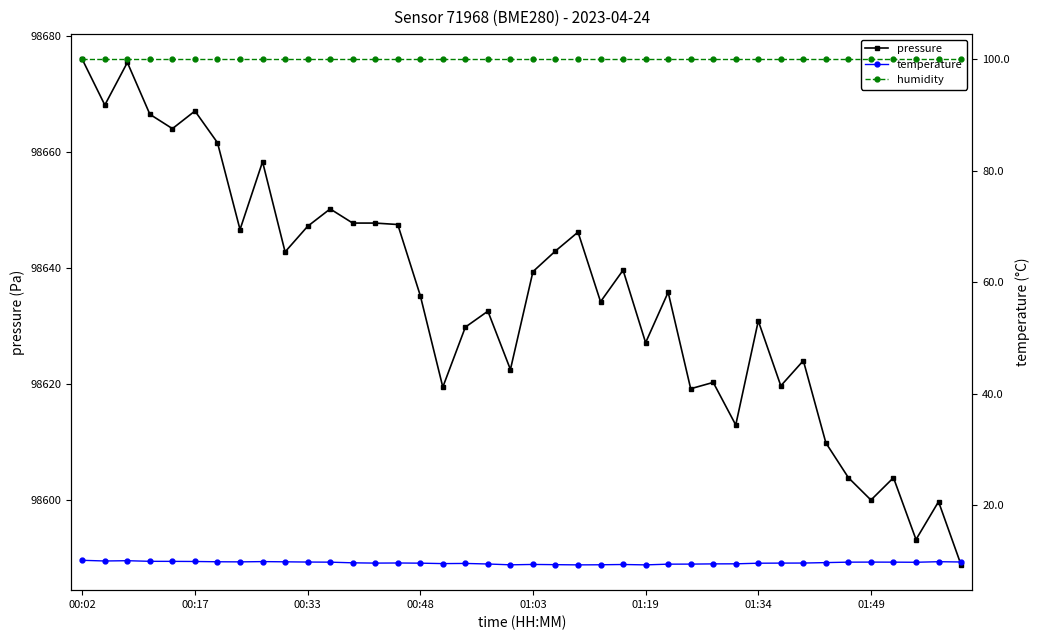

The value of pressure at 01:19 is 45824.3. True or false?

False